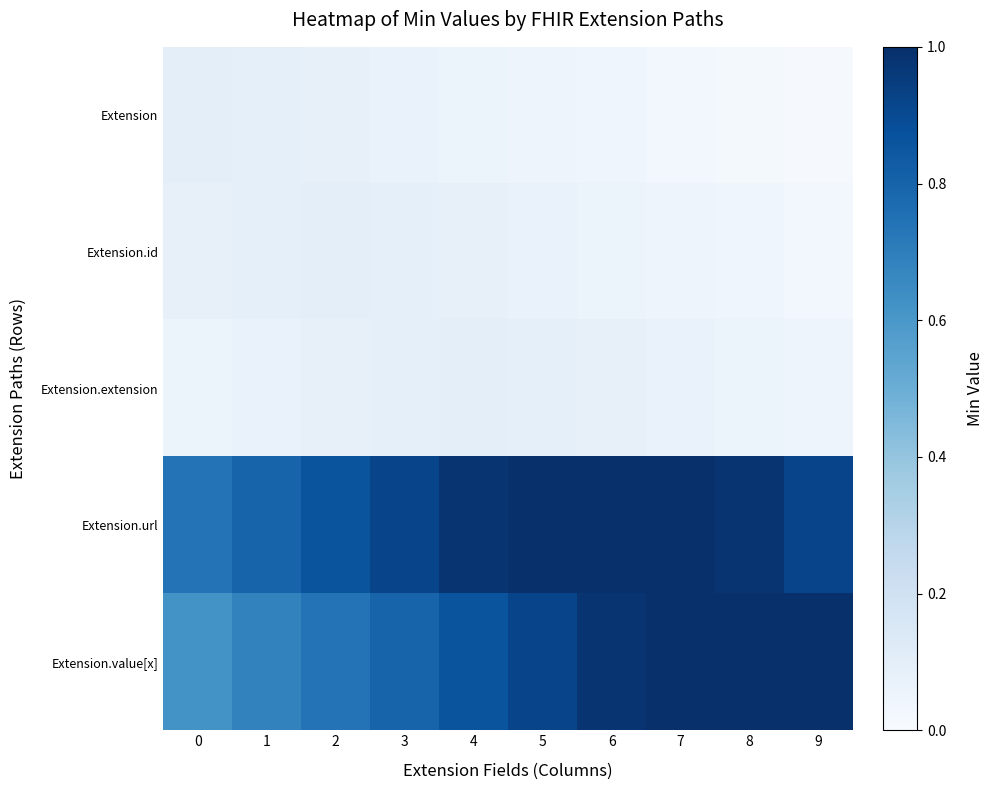

Reading left to right, transcribe all the data shown in this chart.

Extension: 0=0.1	1=0.1	2=0.1	3=0.1	4=0.1	5=0.1	6=0.0	7=0.0	8=0.0	9=0.0
Extension.id: 0=0.1	1=0.1	2=0.1	3=0.1	4=0.1	5=0.1	6=0.1	7=0.1	8=0.0	9=0.0
Extension.extension: 0=0.1	1=0.1	2=0.1	3=0.1	4=0.1	5=0.1	6=0.1	7=0.1	8=0.1	9=0.1
Extension.url: 0=0.7	1=0.8	2=0.9	3=0.9	4=1.0	5=1.0	6=1.0	7=1.0	8=1.0	9=0.9
Extension.value[x]: 0=0.6	1=0.7	2=0.7	3=0.8	4=0.9	5=0.9	6=1.0	7=1.0	8=1.0	9=1.0